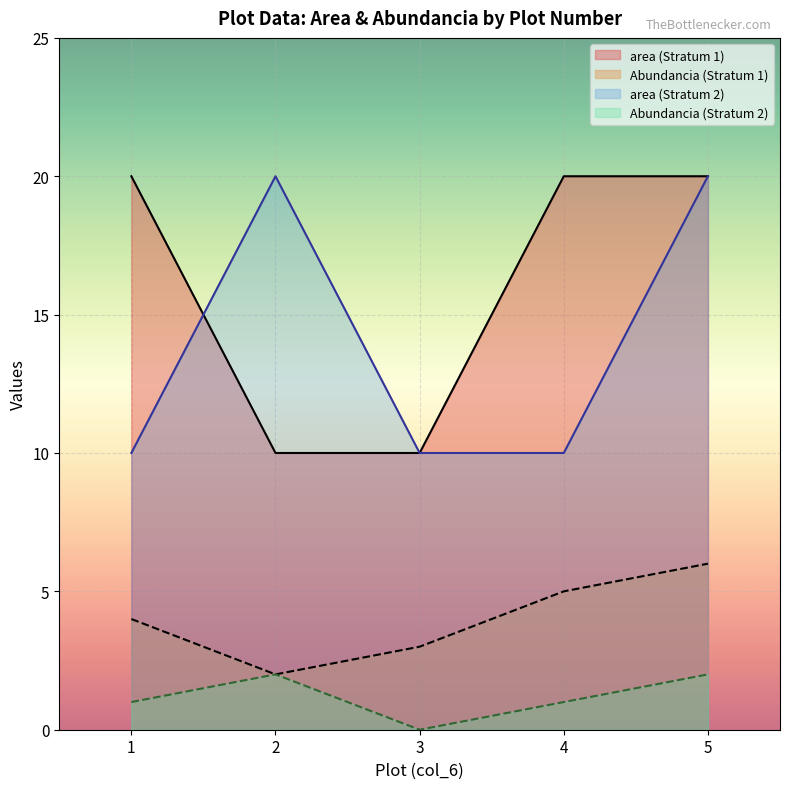

True or false: area has a value of 20 at 2.

True